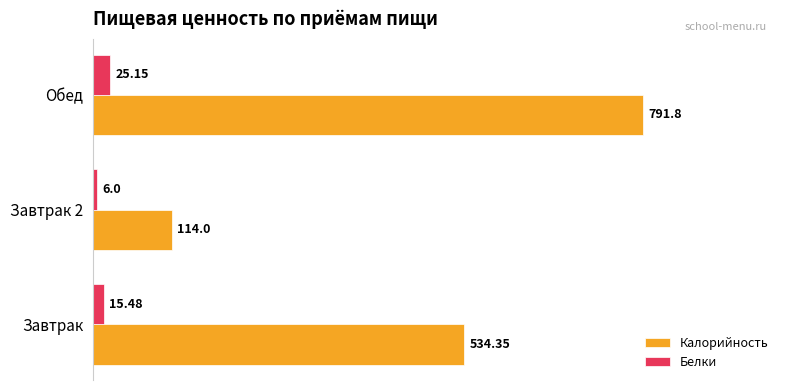

Which series has the largest range (max minus min)?

Калорийность